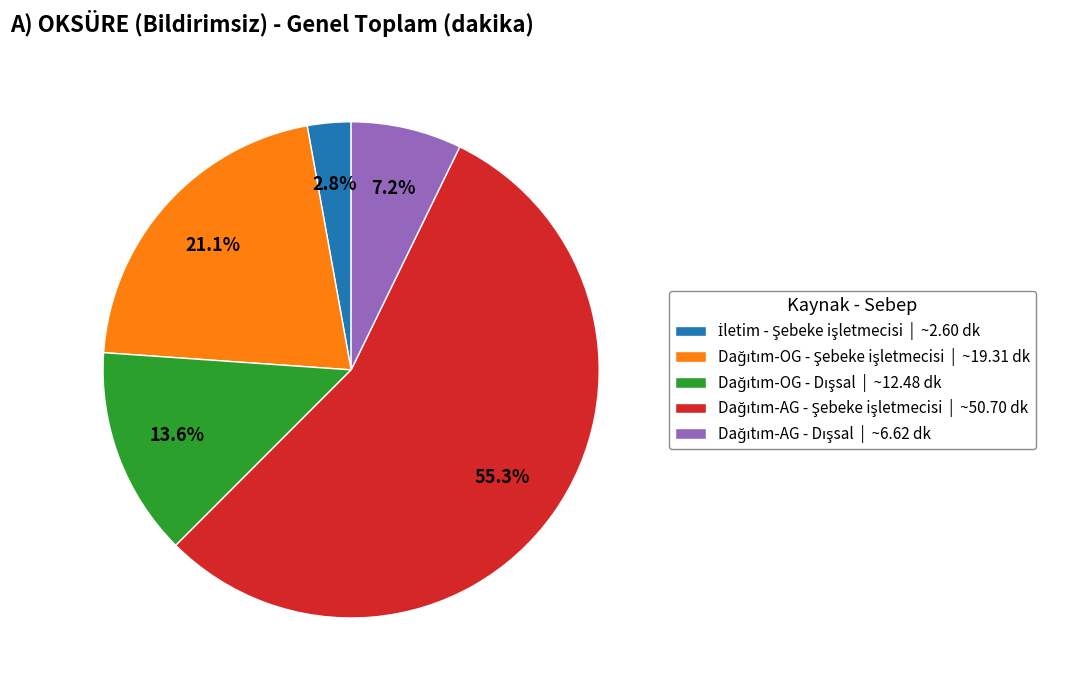

Does any single category account for the majority?

Yes